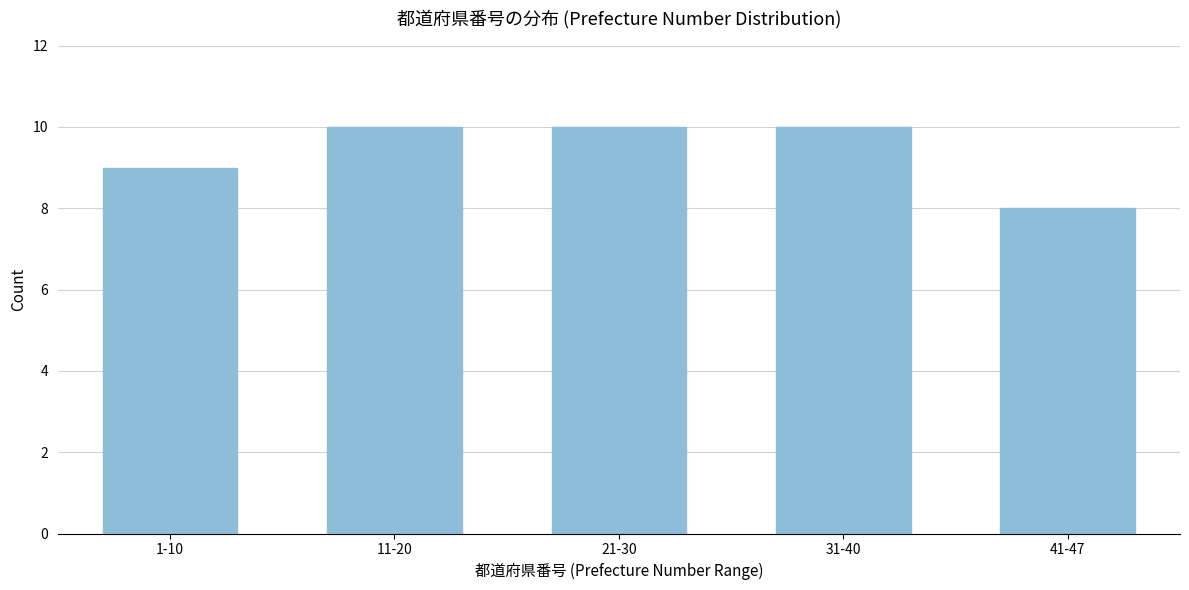

Reading right to left, extract all data points from this chart.

41-47=8	31-40=10	21-30=10	11-20=10	1-10=9